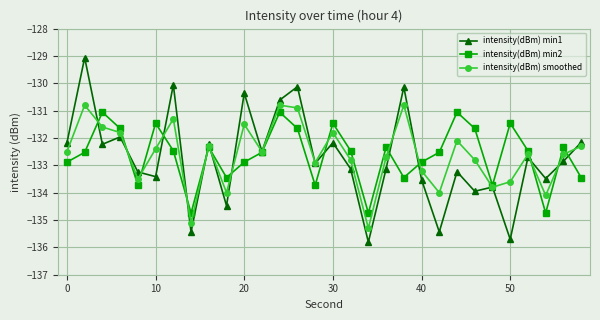

How many interior local valleys does the intensity(dBm) smoothed series have?

9